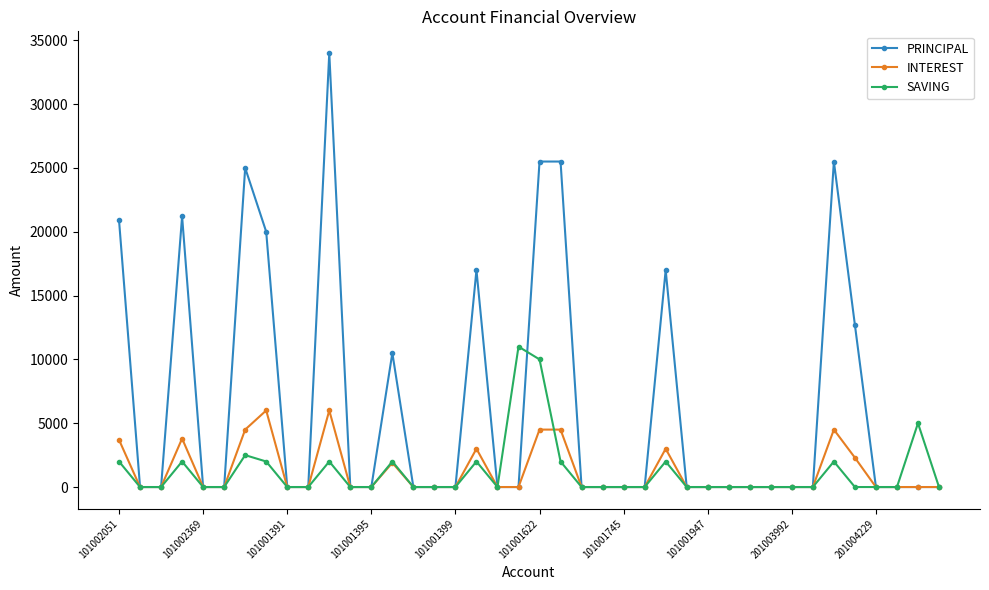

Which series has the largest total across all categories?

PRINCIPAL